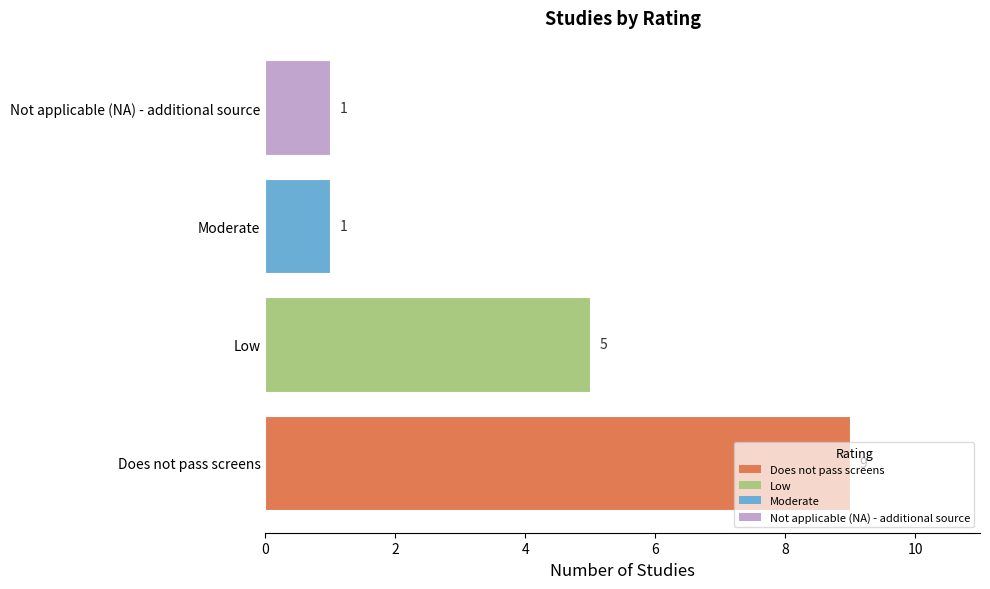

Are the bars horizontal?

Yes